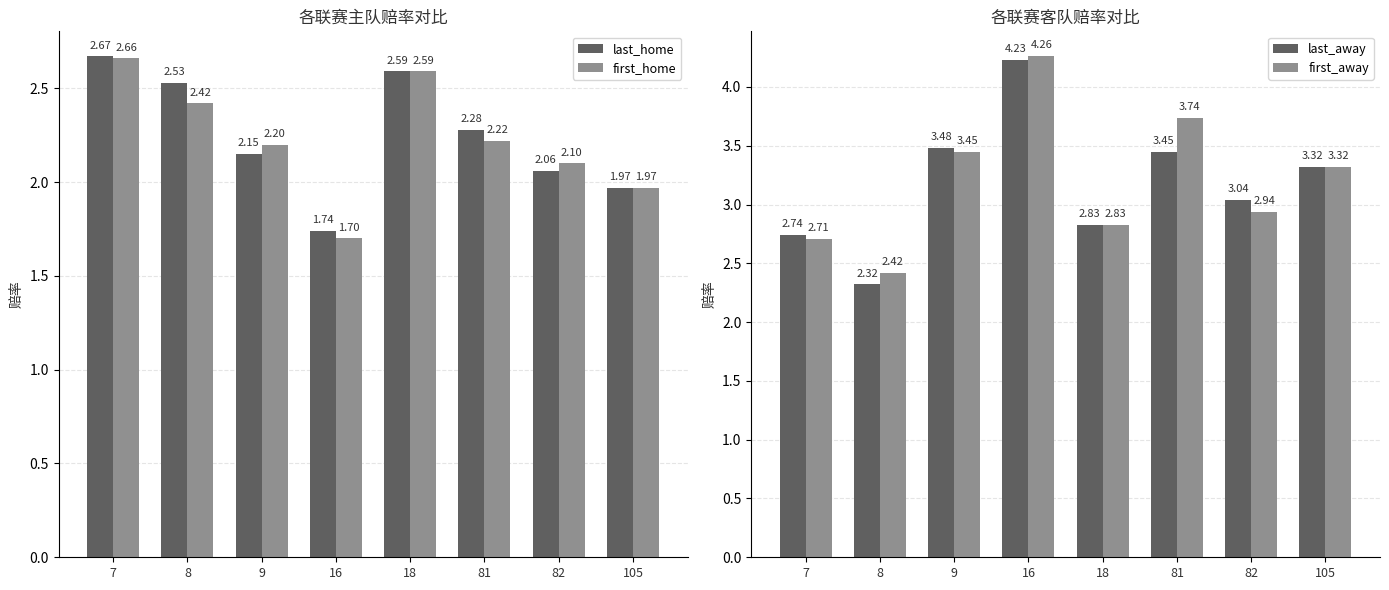

Which series has the largest total across all categories?

first_away